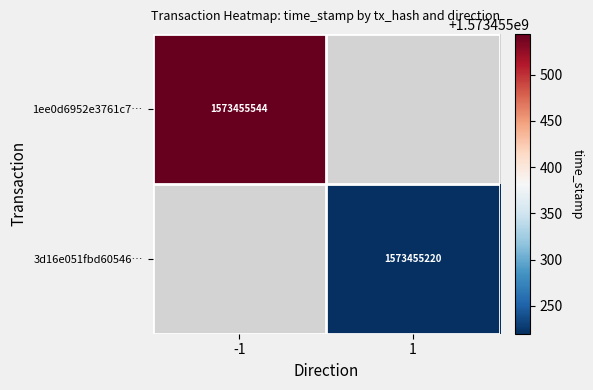

Which label corresponds to the smallest value in the chart?

1